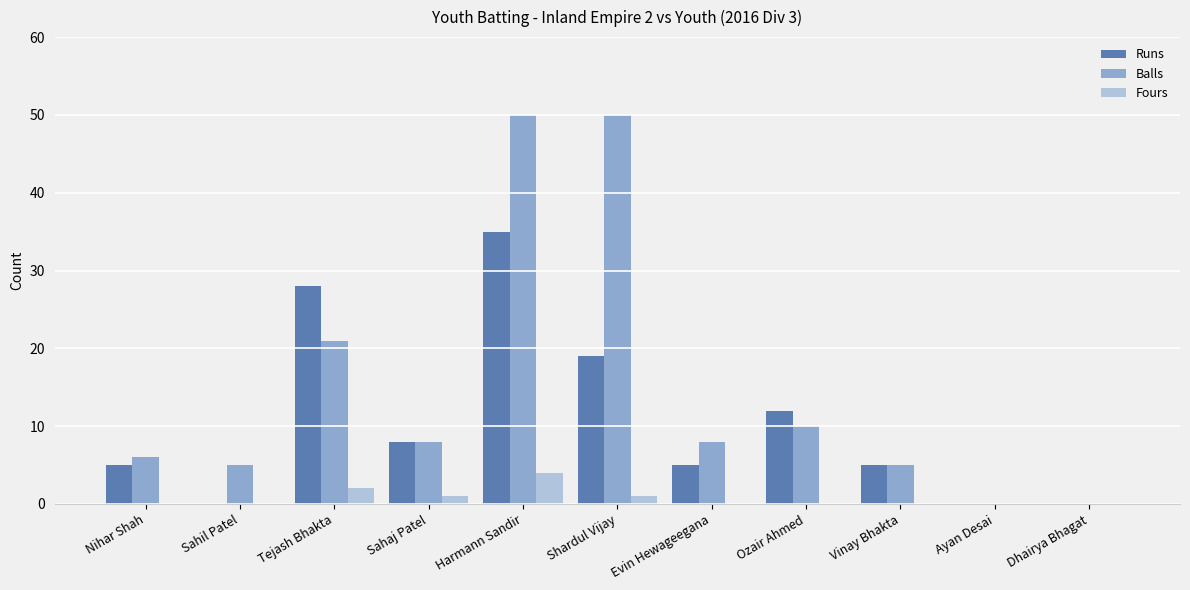

Reading left to right, what are all the values shown in this chart?

Runs: 5	0	28	8	35	19	5	12	5	0	0
Balls: 6	5	21	8	50	50	8	10	5	0	0
Fours: 0	0	2	1	4	1	0	0	0	0	0